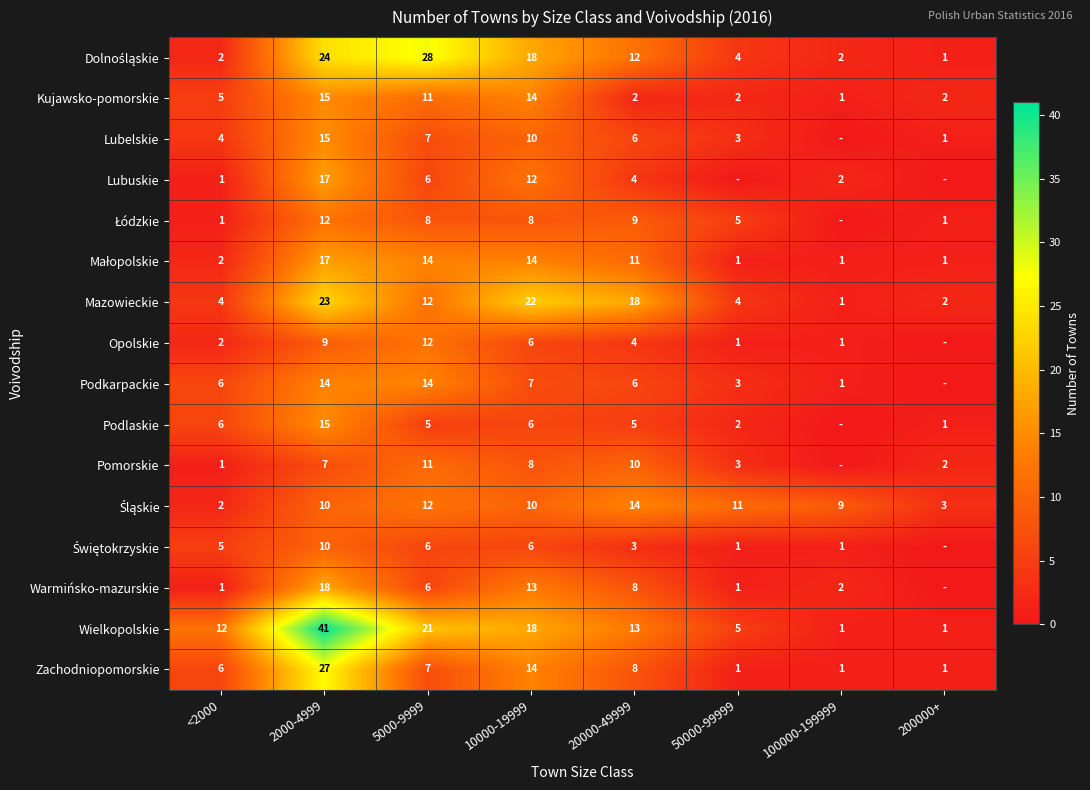

Is it true that Lubelskie equals 20 at 2000-4999?

False